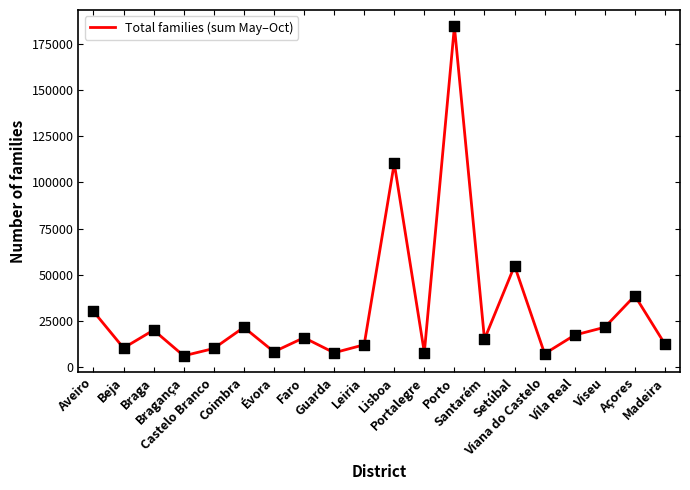

What is the change in value from Viana do Castelo to Viseu?

+14339